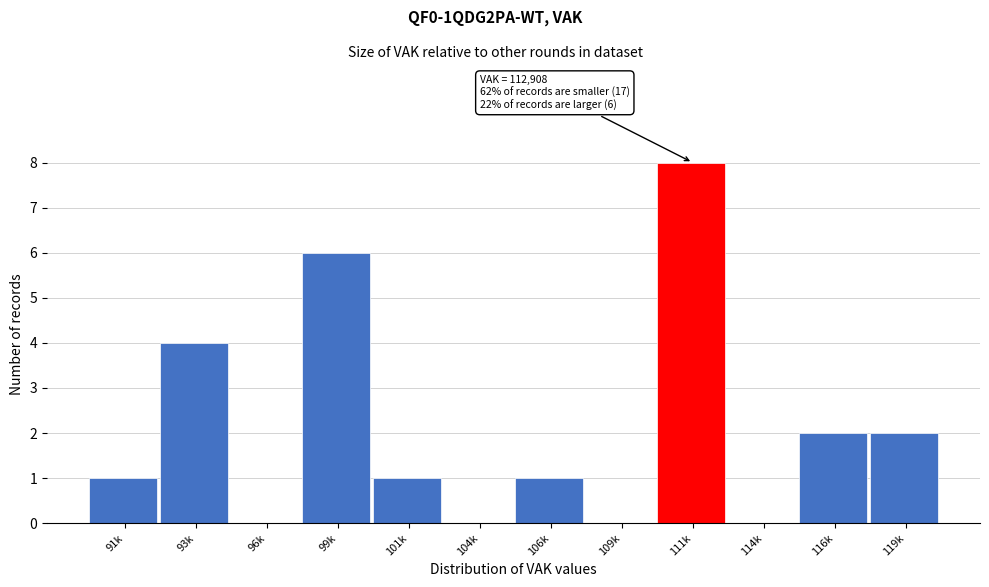

Reading right to left, extract all data points from this chart.

119k=2	116k=2	114k=0	111k=8	109k=0	106k=1	104k=0	101k=1	99k=6	96k=0	93k=4	91k=1